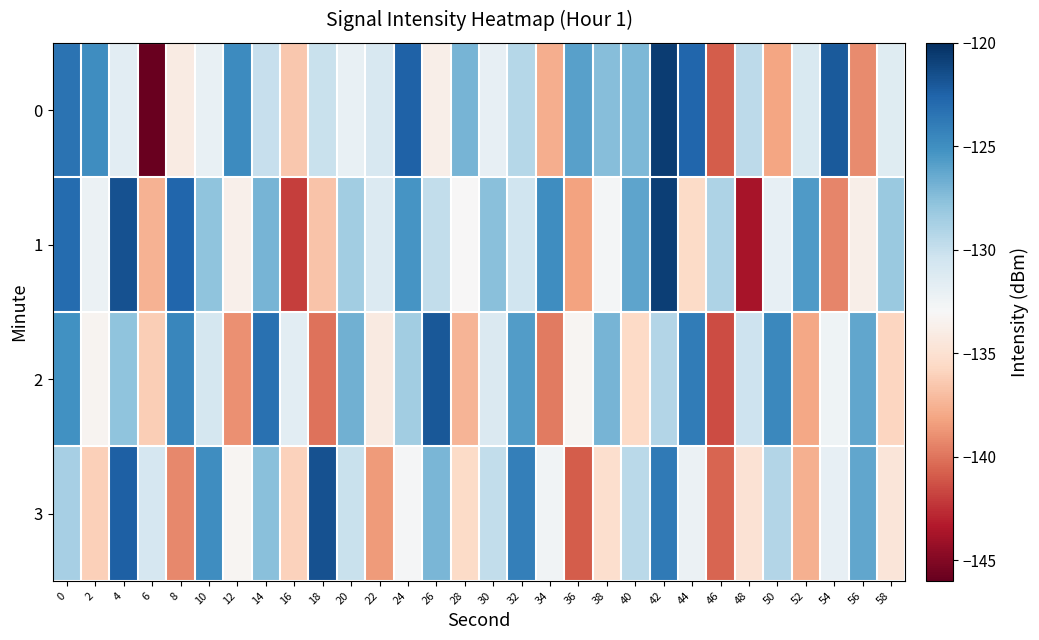

Reading left to right, what are all the values shown in this chart?

0: 0=-123.4	2=-124.9	4=-131.7	6=-145.8	8=-134.1	10=-132.0	12=-124.8	14=-130.0	16=-136.5	18=-130.1	20=-132.0	22=-130.9	24=-122.5	26=-133.8	28=-126.9	30=-132.0	32=-129.3	34=-137.8	36=-126.0	38=-127.5	40=-127.1	42=-120.7	44=-122.7	46=-140.9	48=-129.6	50=-138.1	52=-131.0	54=-122.1	56=-139.1	58=-131.4
1: 0=-123.0	2=-132.2	4=-121.7	6=-137.5	8=-122.7	10=-127.7	12=-133.6	14=-127.0	16=-142.0	18=-136.7	20=-128.5	22=-131.2	24=-125.3	26=-129.8	28=-133.1	30=-127.6	32=-130.4	34=-124.9	36=-138.2	38=-132.7	40=-126.1	42=-120.8	44=-135.5	46=-129.0	48=-143.7	50=-131.9	52=-125.6	54=-139.3	56=-133.8	58=-128.2
2: 0=-125.1	2=-133.4	4=-127.8	6=-136.2	8=-124.5	10=-130.7	12=-138.9	14=-123.3	16=-131.6	18=-140.1	20=-126.8	22=-134.2	24=-128.5	26=-122.0	28=-137.4	30=-131.1	32=-125.7	34=-139.8	36=-133.3	38=-127.0	40=-135.6	42=-129.2	44=-123.9	46=-141.5	48=-130.3	50=-124.6	52=-138.0	54=-132.4	56=-126.2	58=-135.8
3: 0=-128.7	2=-136.1	4=-122.4	6=-130.8	8=-139.2	10=-124.9	12=-133.3	14=-127.6	16=-136.0	18=-121.7	20=-130.1	22=-138.5	24=-132.8	26=-127.1	28=-135.5	30=-129.8	32=-124.1	34=-132.5	36=-140.9	38=-135.2	40=-129.5	42=-123.8	44=-132.2	46=-140.6	48=-134.9	50=-129.2	52=-137.6	54=-131.9	56=-126.2	58=-134.6